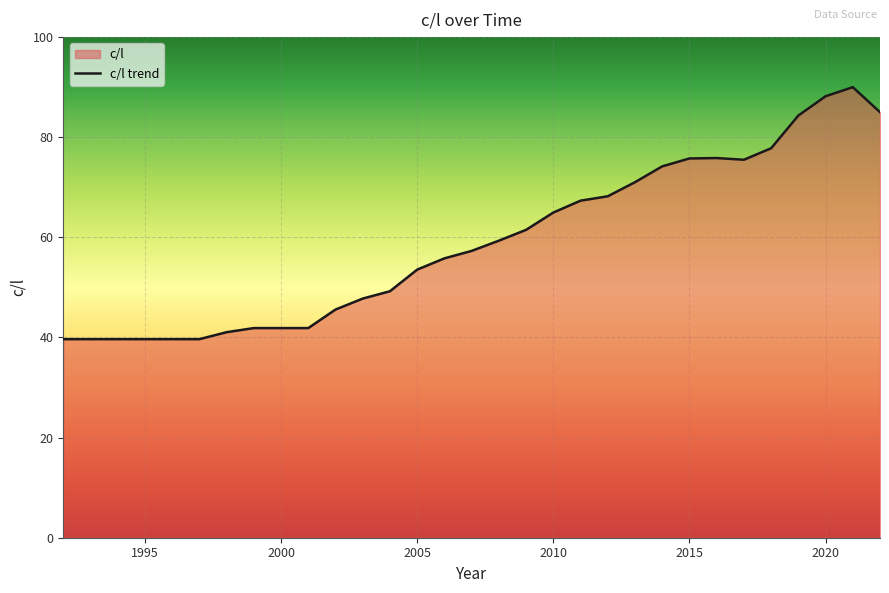

The chart shows a value of 88.2 at 2020. True or false?

True